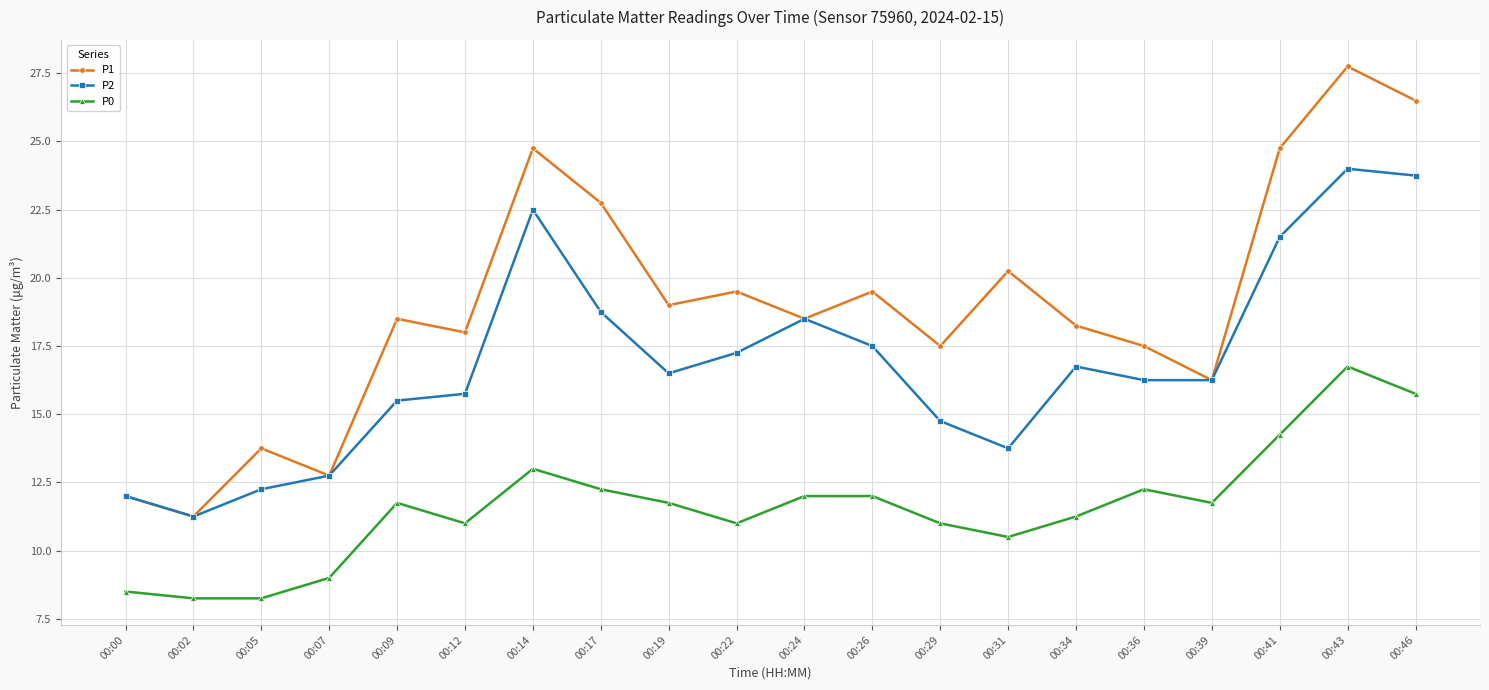

True or false: P0 has more than 2 points higher than both neighbors.

True